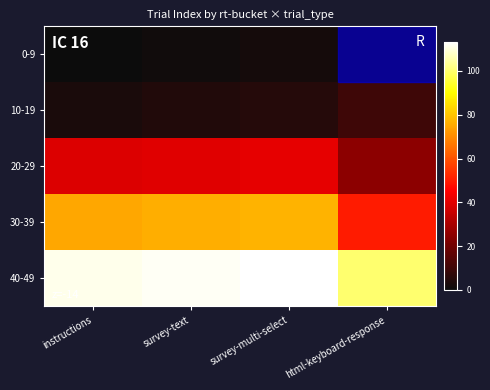

How many categories are shown in the chart?

4